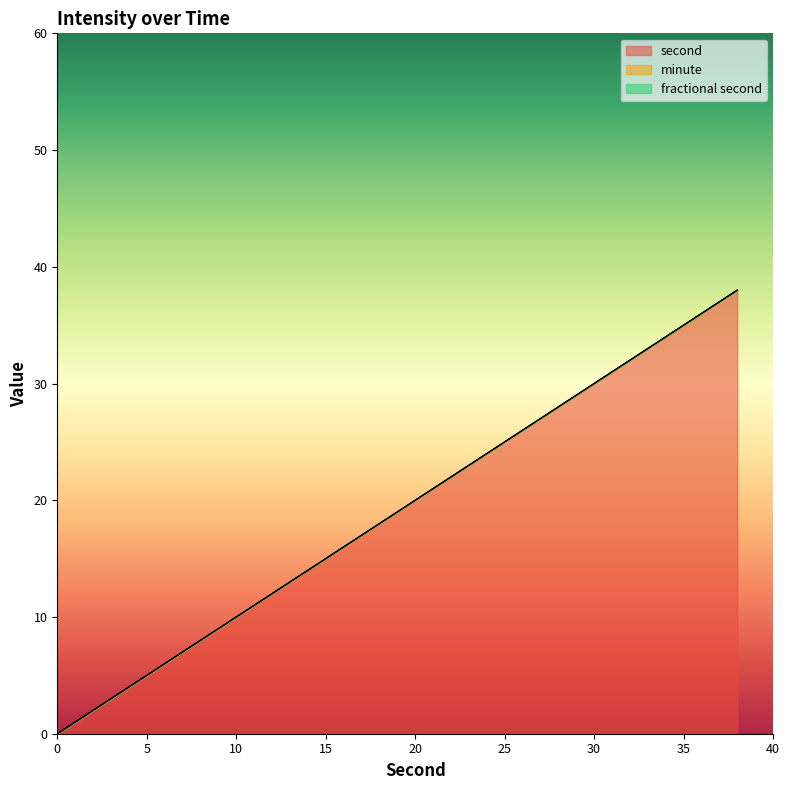

Where does the second series first go above 20?

22